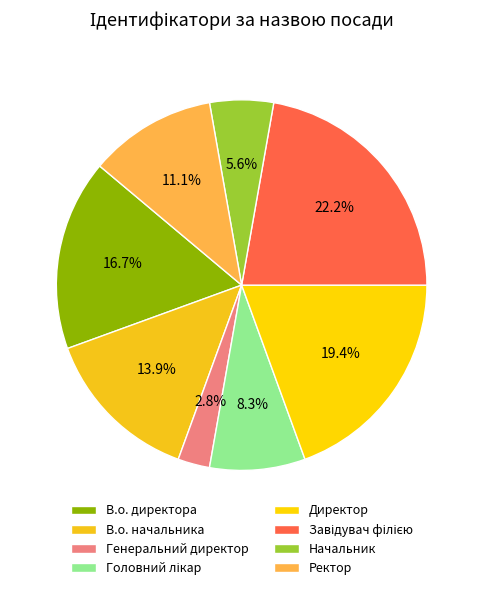

What portion of the pie excludes Завідувач філією?

77.8%